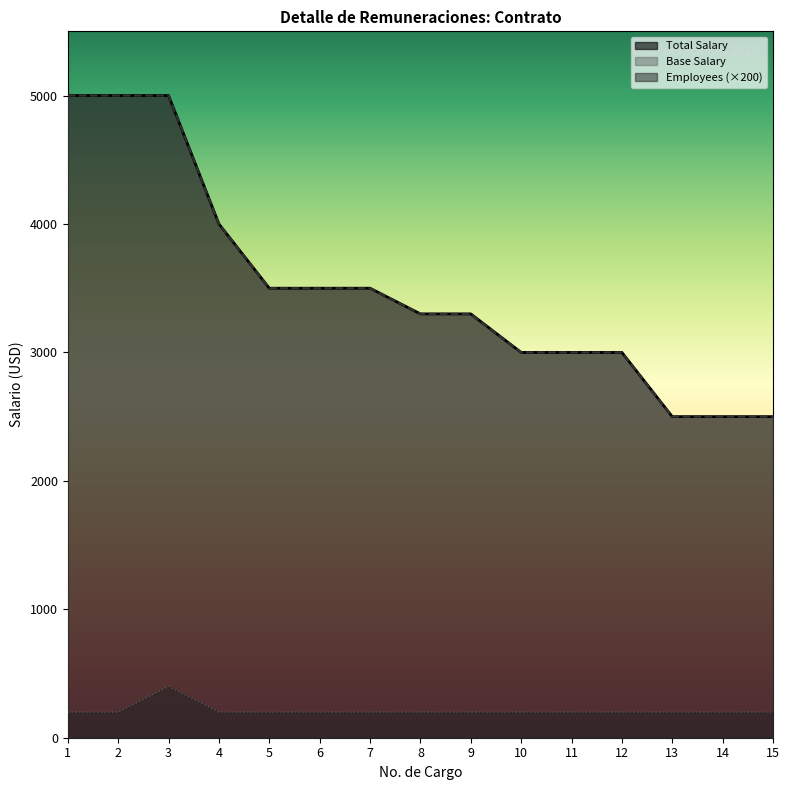

Is it true that Employees equals 200 at 11?

True